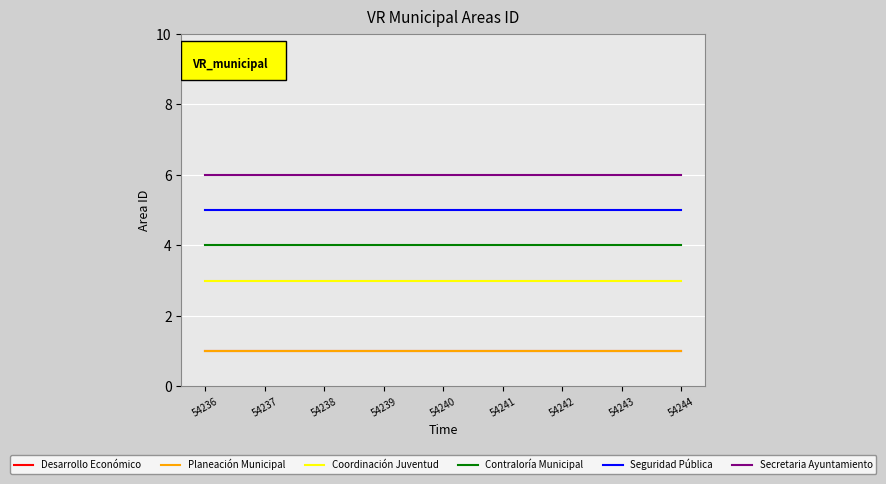

At which category does the chart reach its minimum across all series?

54236